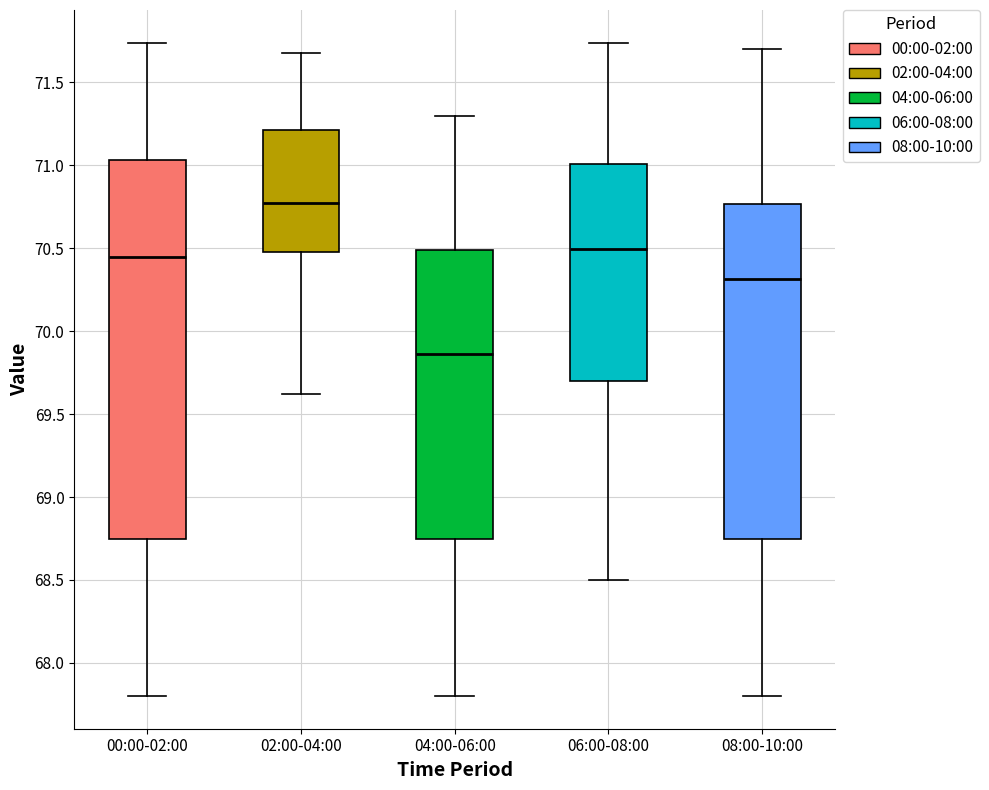

Which box's median line is the lowest?

04:00-06:00